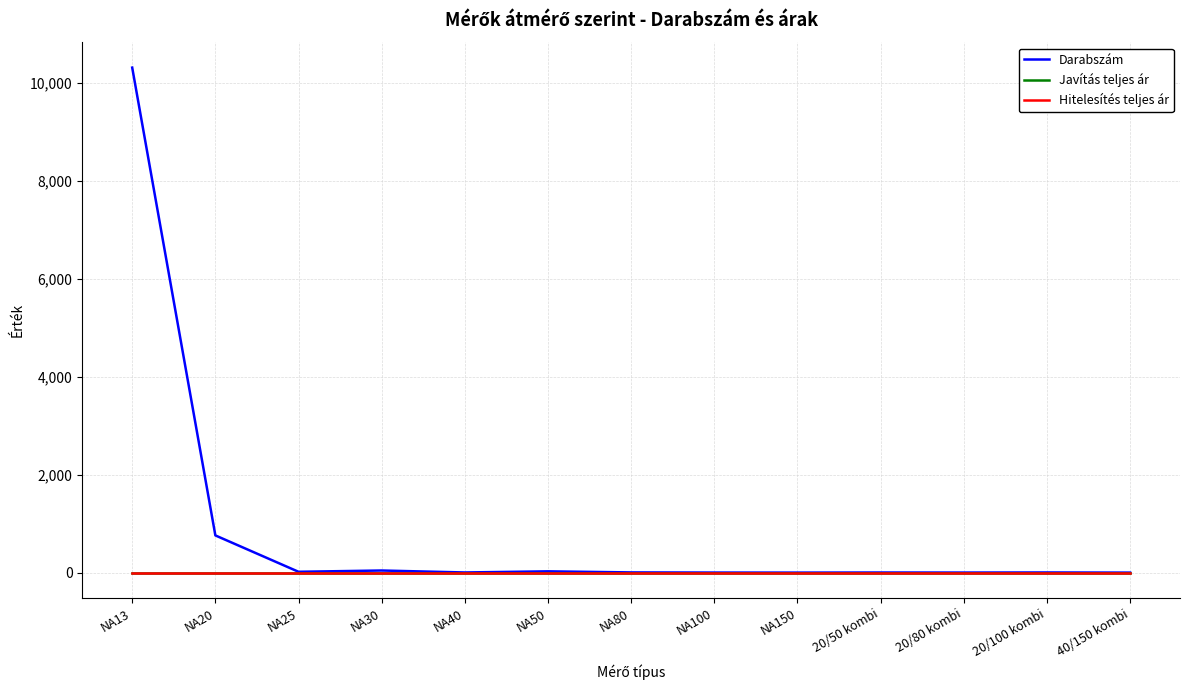

What is the label of the 10th point from the right?

NA30